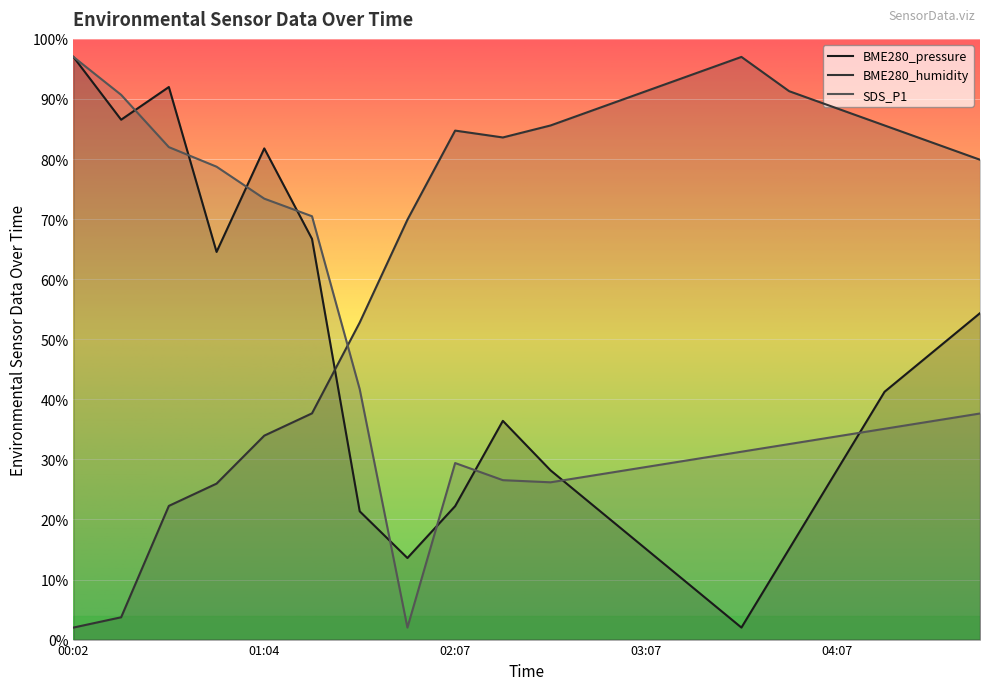

At which label is SDS_P1 closest to 49?

01:35